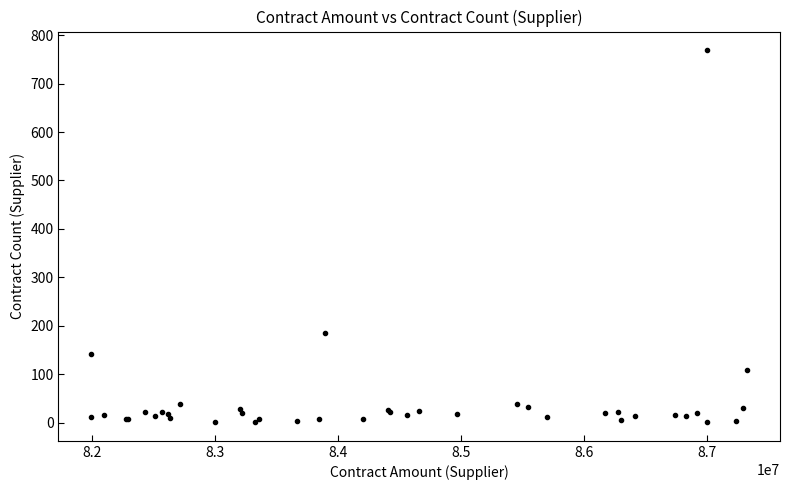

What Y value in the scatter plot is closest to 385?

186